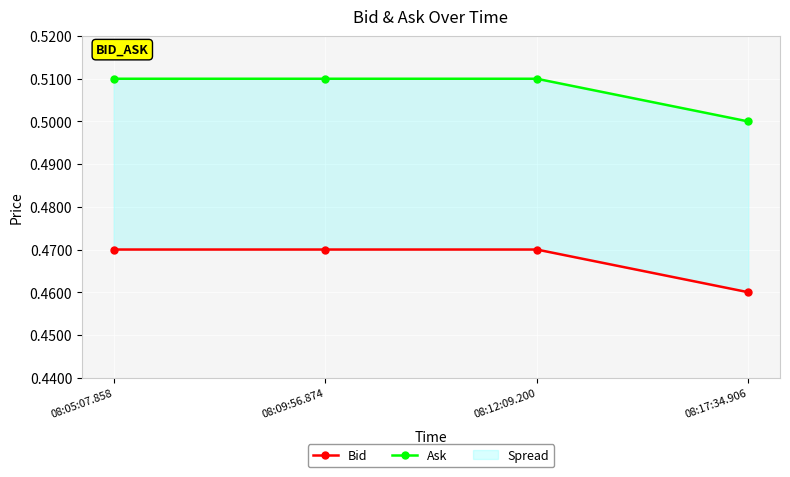

How many lines are shown in the chart?

2